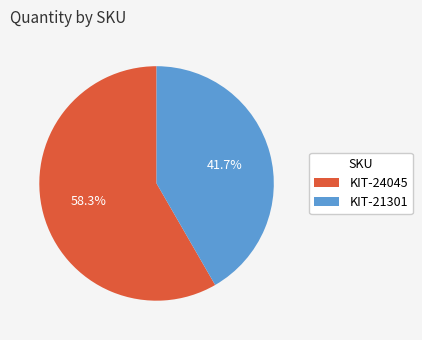

What percentage is the KIT-21301 slice, to the nearest percent?

42%